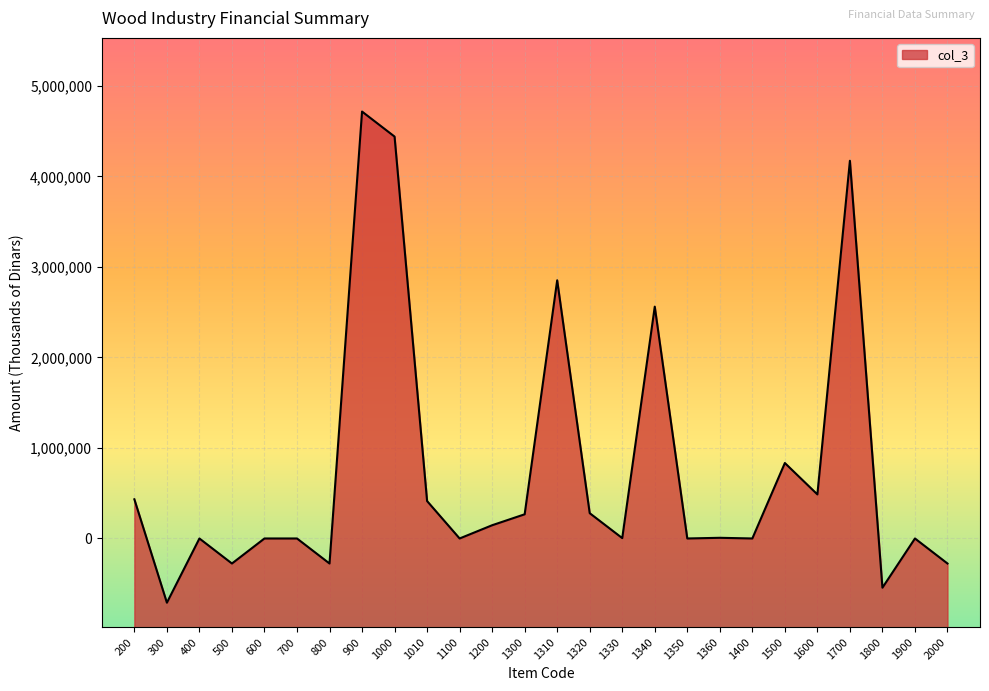

Reading left to right, transcribe all the data shown in this chart.

432808	-709333	0	-276525	0	0	-276525	4716405	4439880	413433	0	146255	267178	2852176	279478	4175	2561016	0	7460	47	833667	486859	4172702	-543703	0	-276525